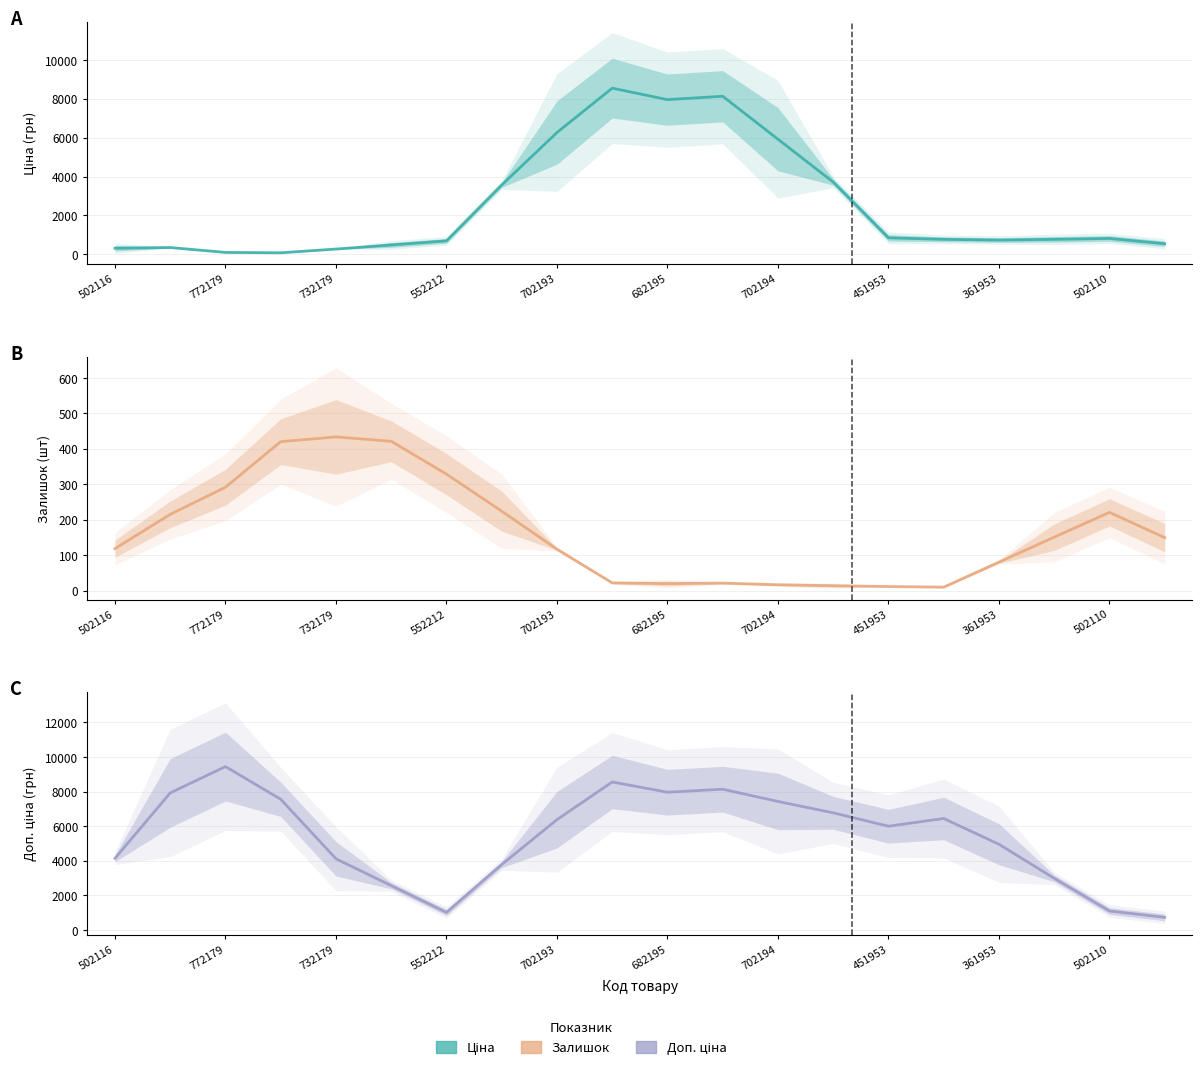

Which series changed the most between 11 and 18?

Ціна